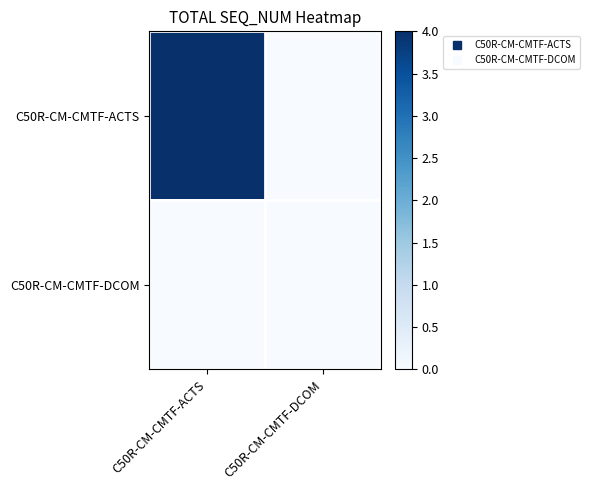

At C50R-CM-CMTF-DCOM, list the series in order from smallest to largest.

C50R-CM-CMTF-ACTS, C50R-CM-CMTF-DCOM